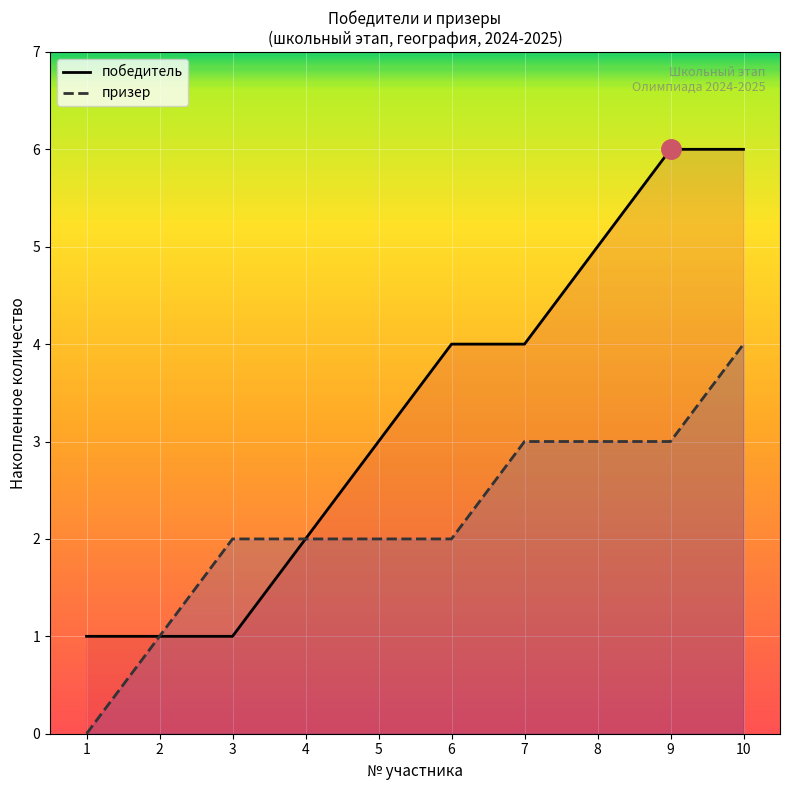

What are all the series names shown in the legend?

победитель, призер